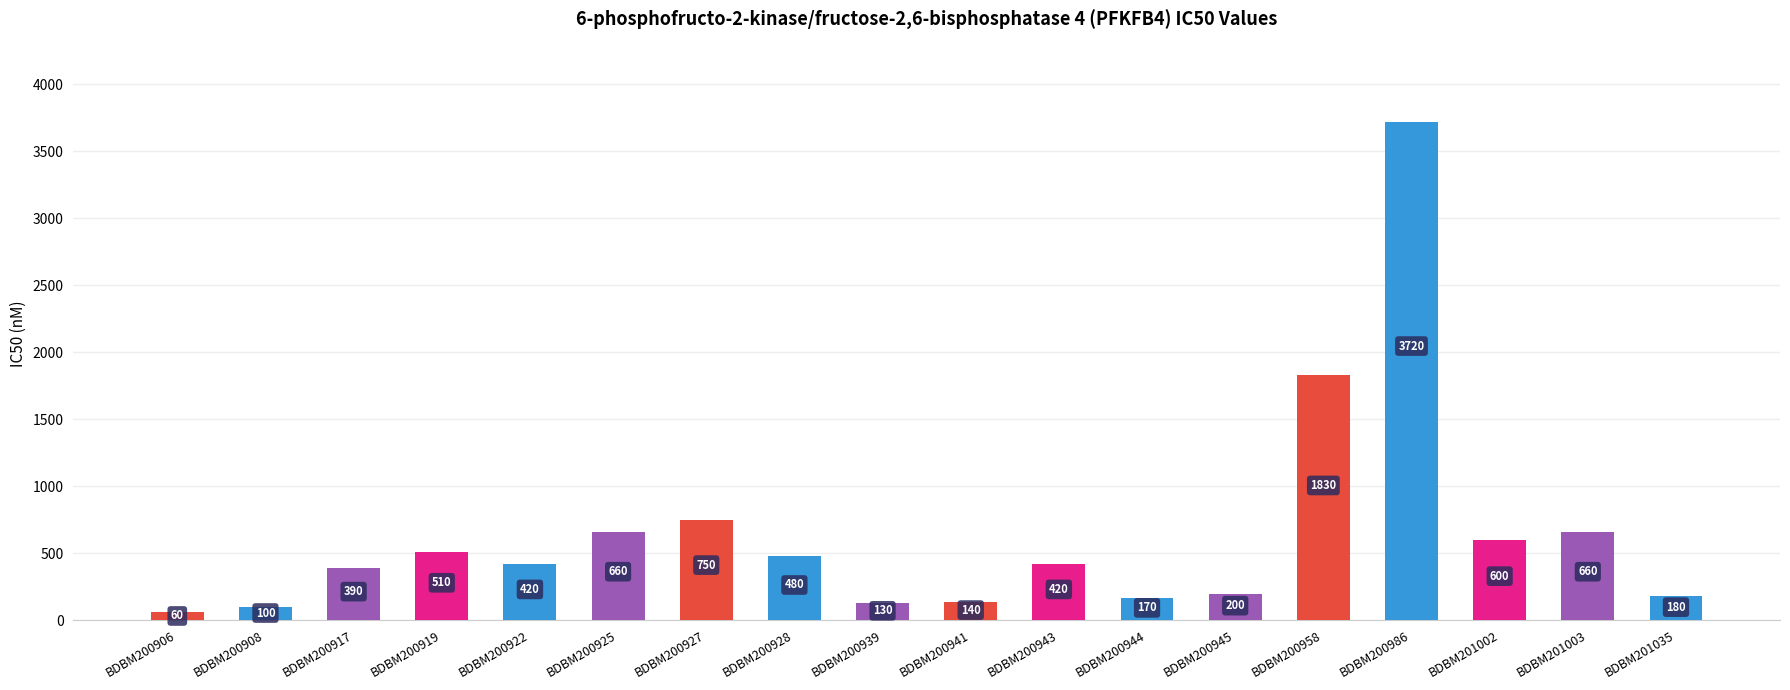

What is the value of the 7th bar from the left?

750